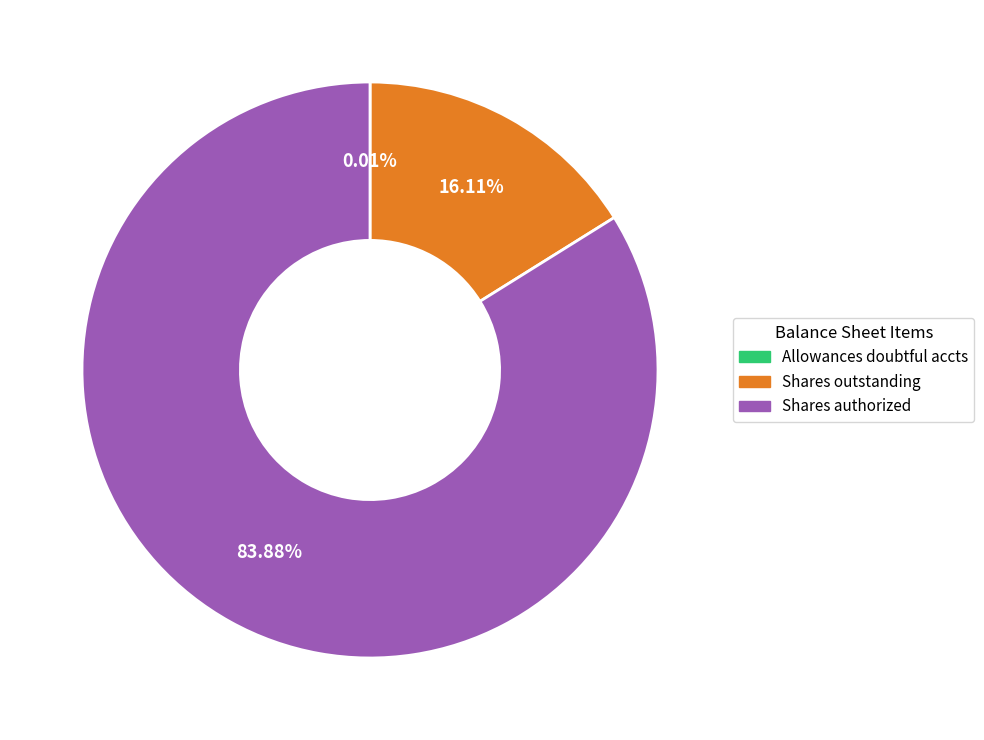

Is there a majority slice in this chart?

Yes